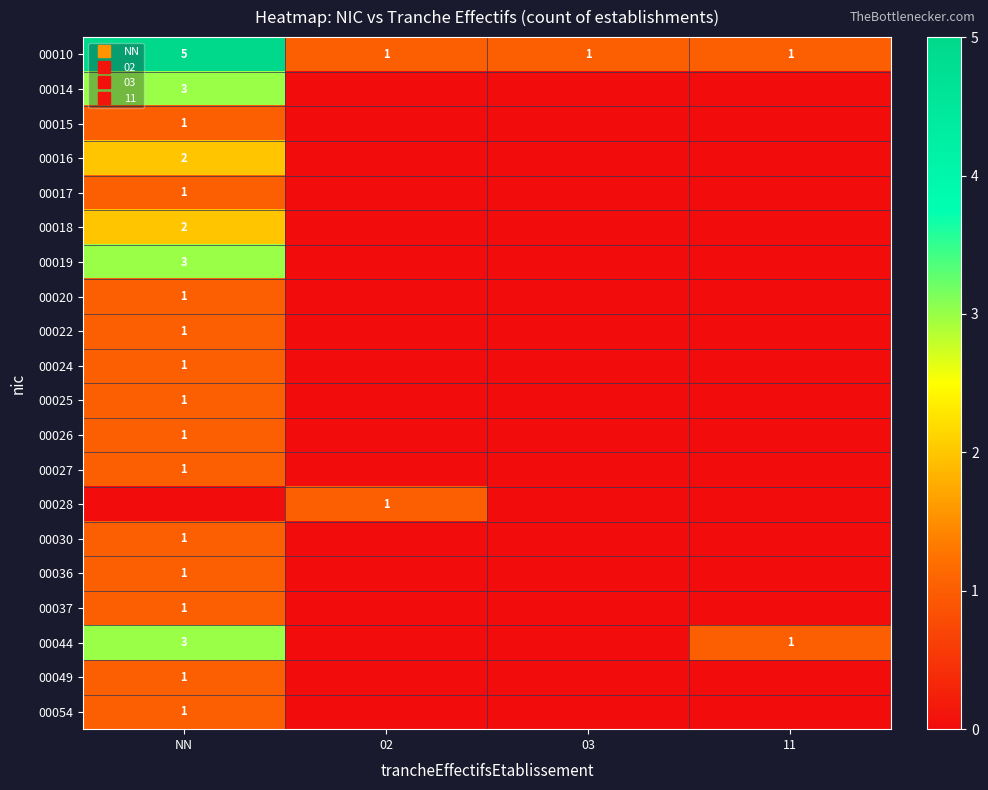

How many data points does each series have?

4